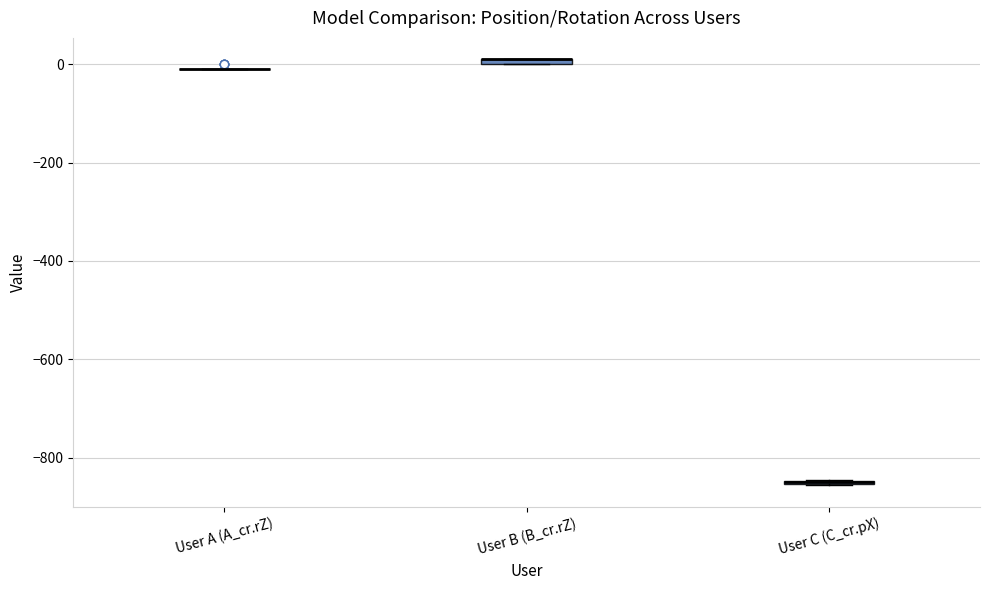

Where is the lower edge of the box for User B (B_cr.rZ) on the y-axis? The values are not printed on the chart, so give them approximately, as read against the axis.

0